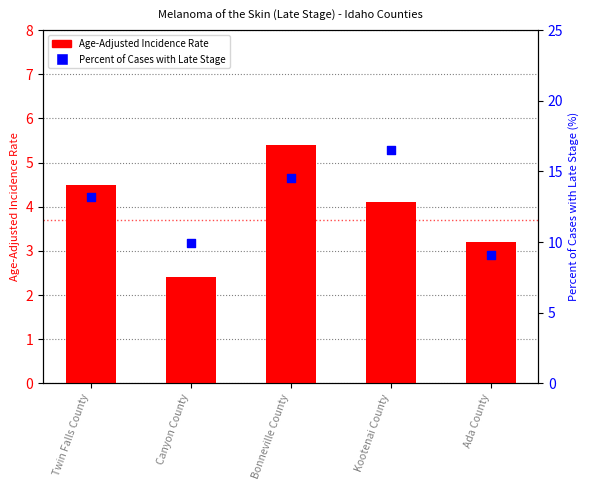

Which series contains the lowest Y value?

Age-Adjusted Incidence Rate